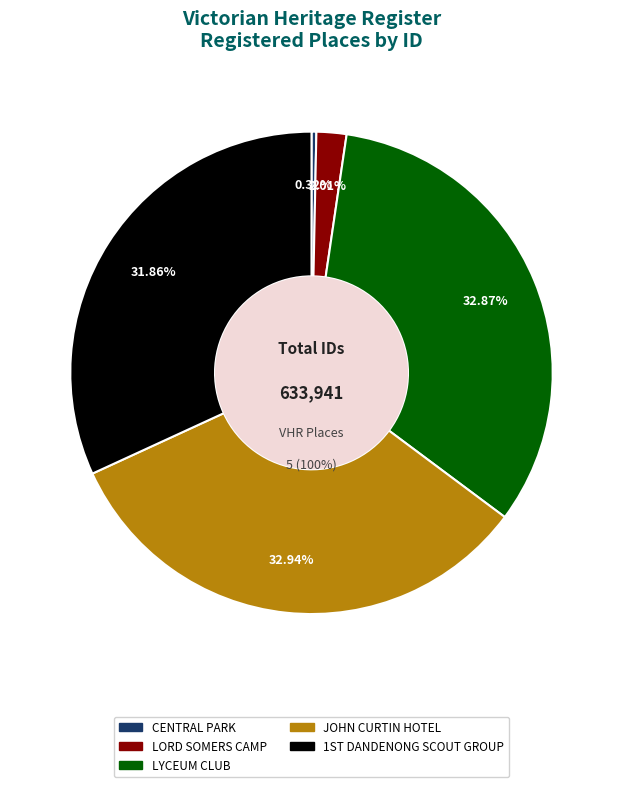

What is the smallest slice in the pie chart?

CENTRAL PARK